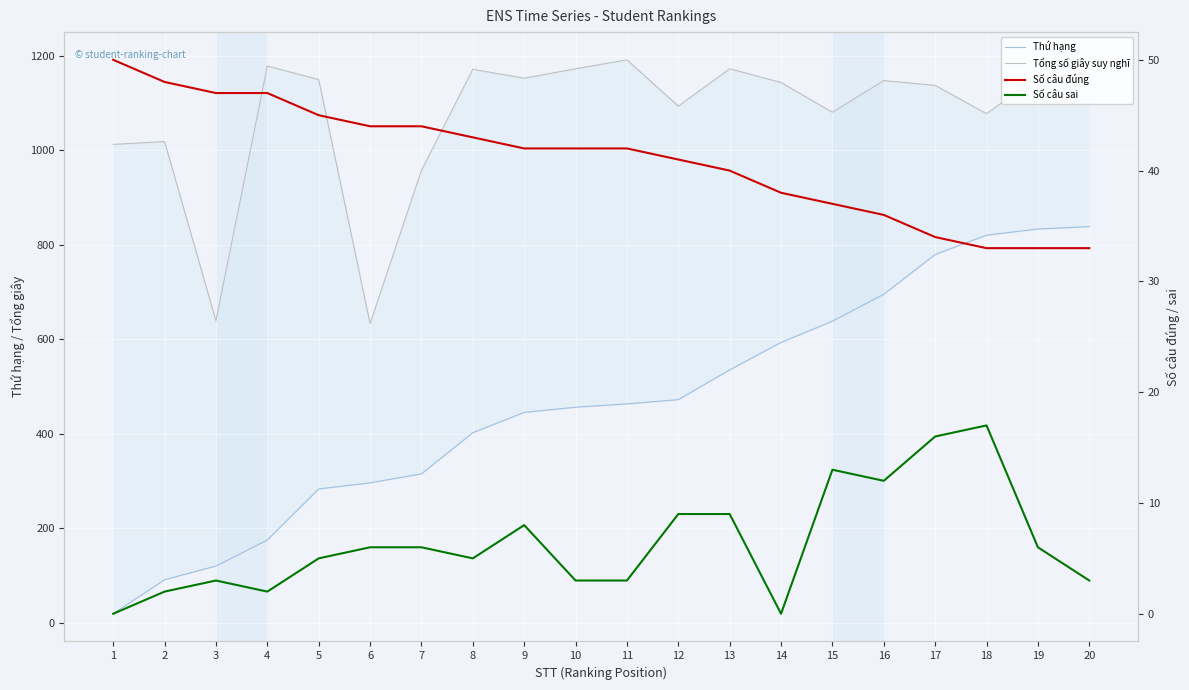

Which series has the largest total across all categories?

Tổng số giây suy nghĩ